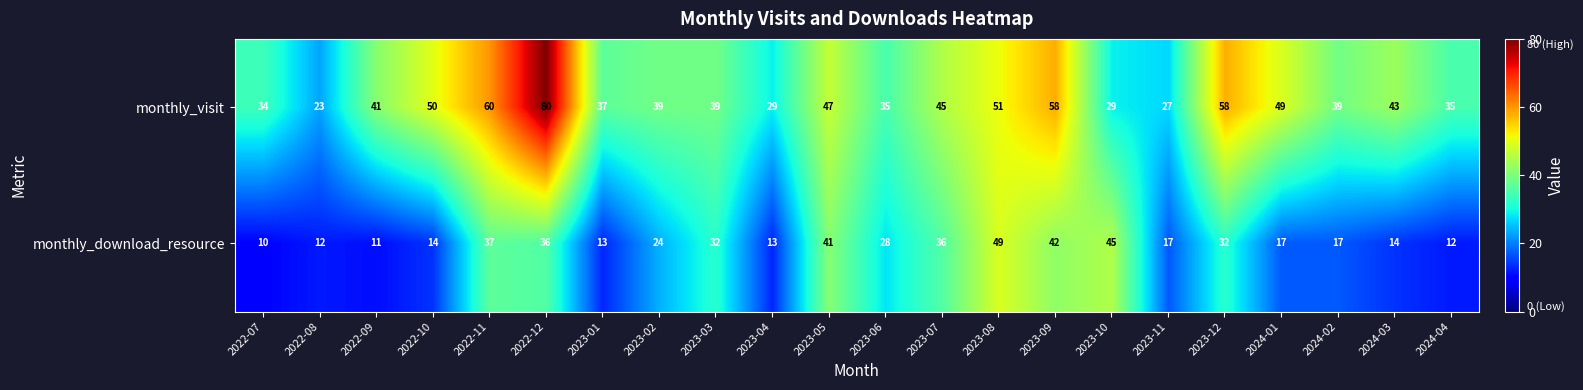

At which label does monthly_download_resource reach its peak?

2023-08